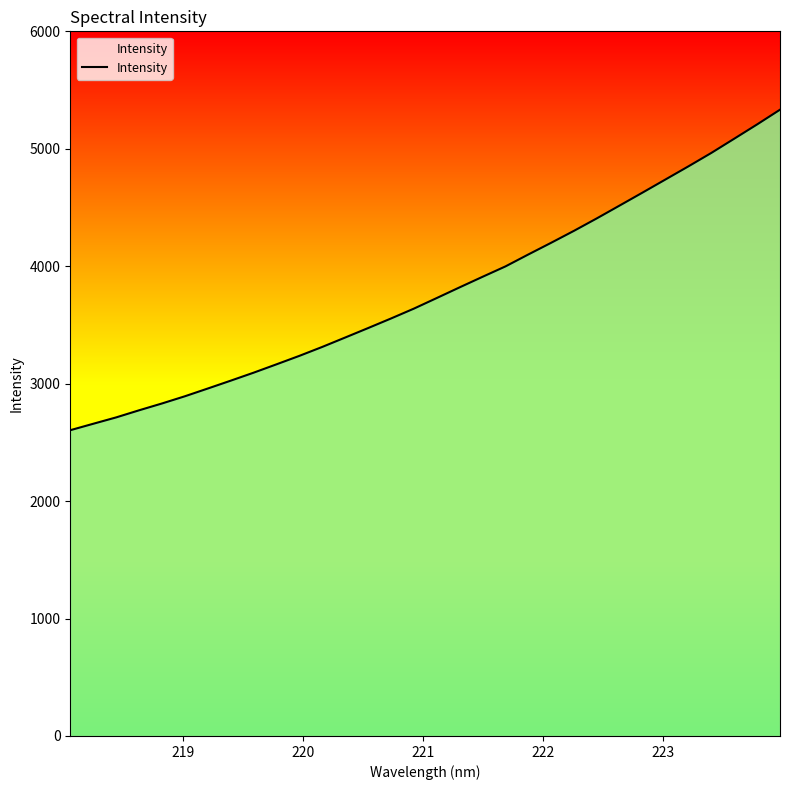

What is the greatest value displayed?

5332.7